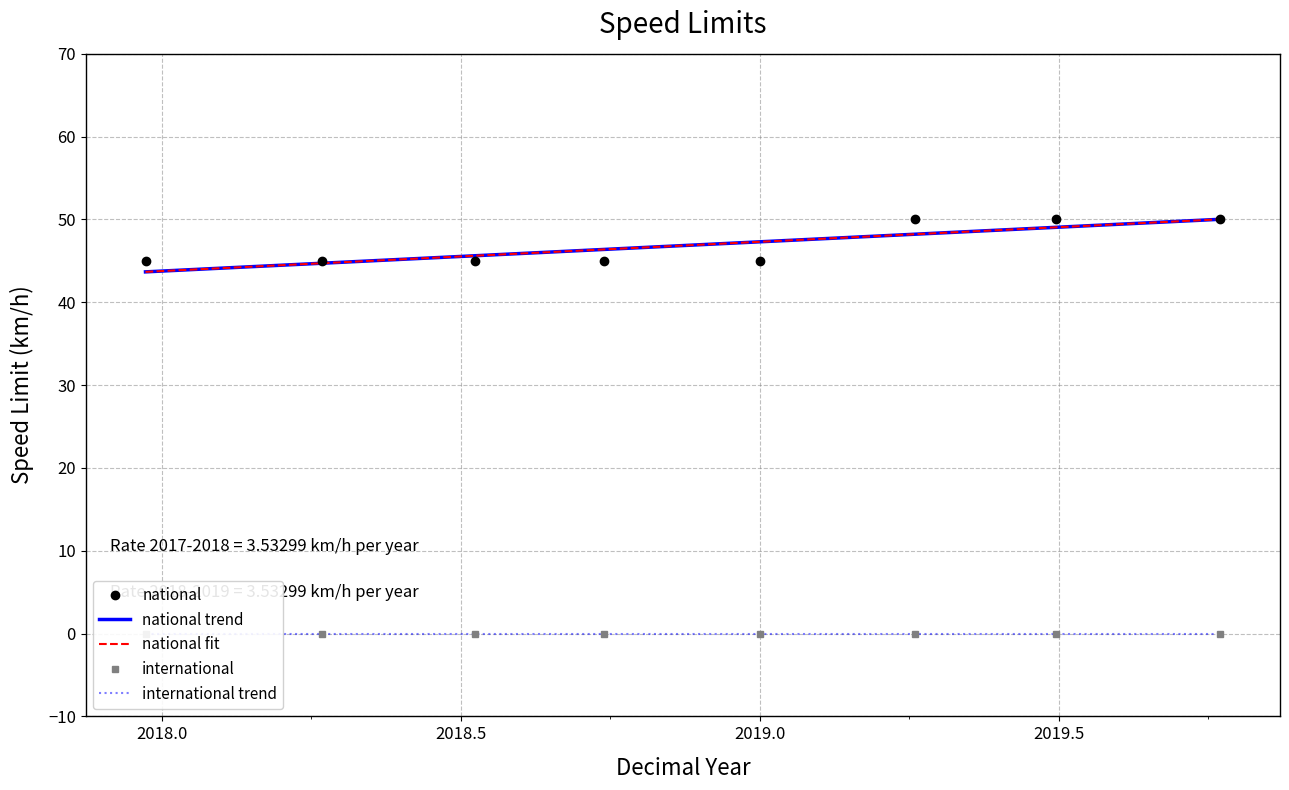

What is the highest value of the national series?

50